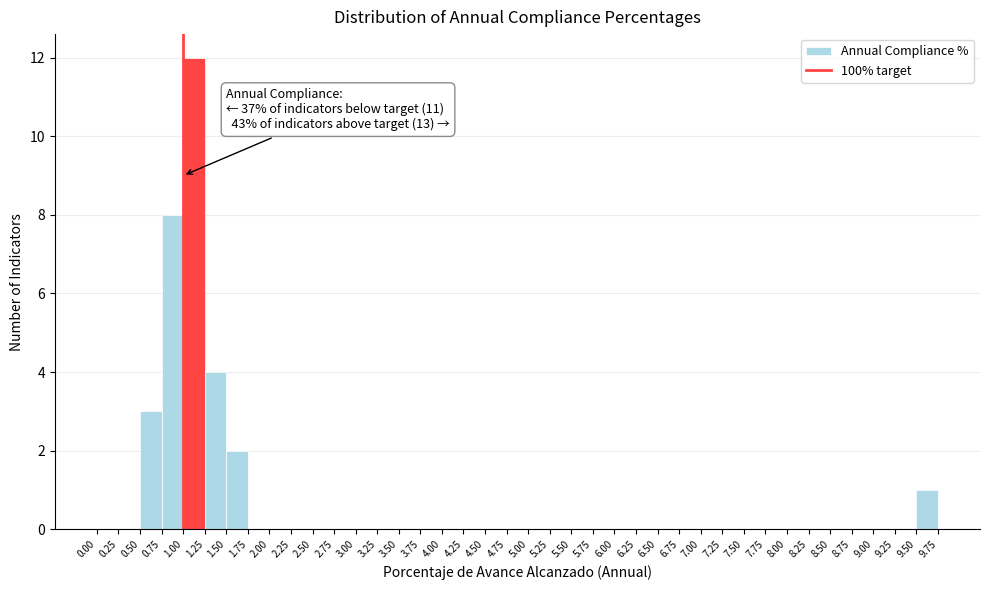

Over which range of the x-axis is the bar tallest?

1.00 to 1.25